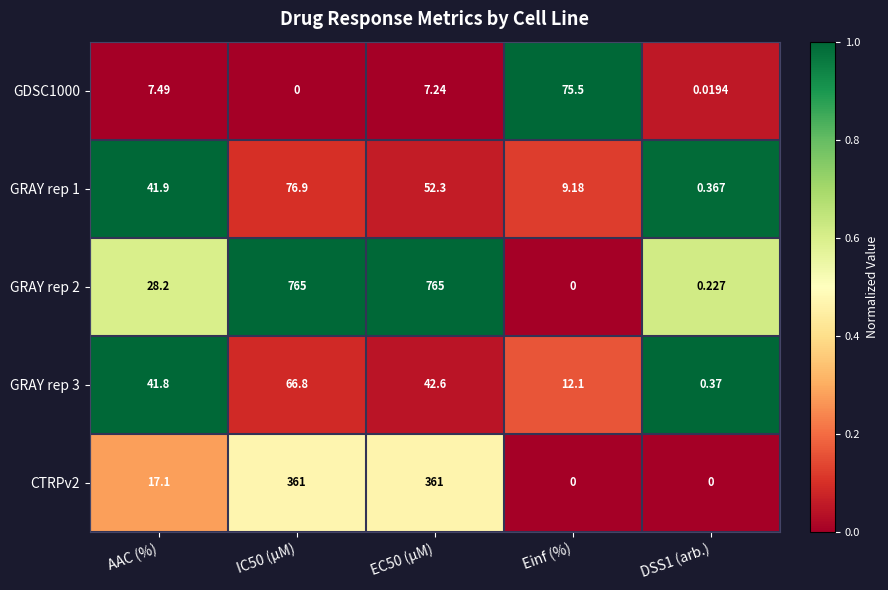

Where is GRAY rep 3 nearest to the value 33?

AAC (%)